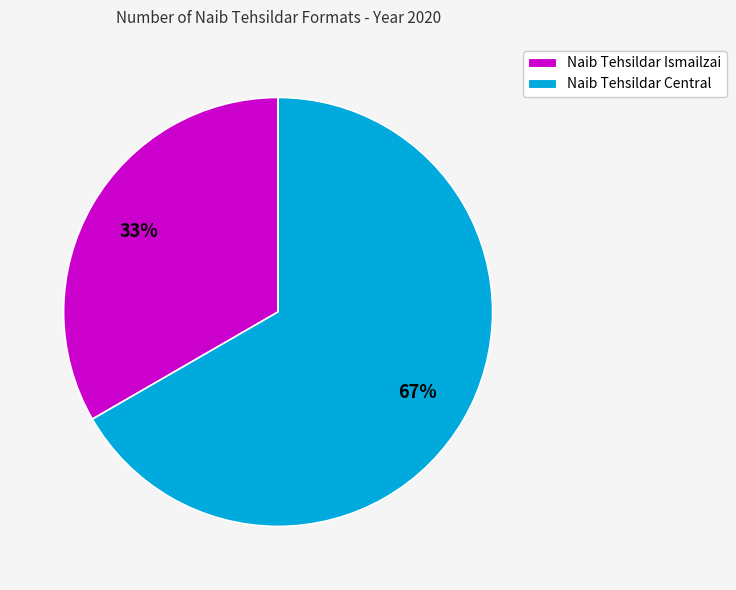

How many slices are in this pie chart?

2